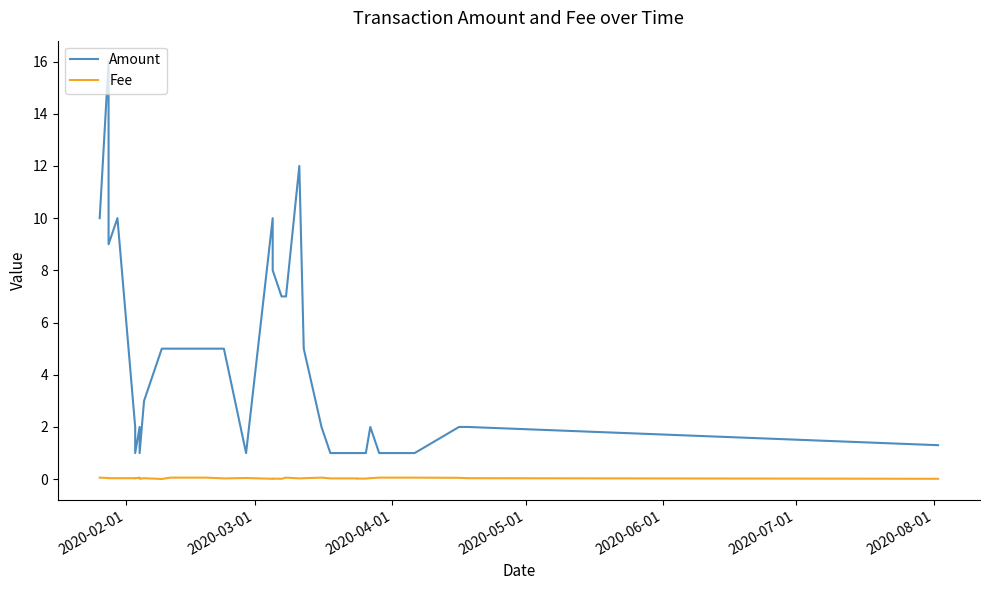

At 2020-08-01, list the series in order from largest to smallest.

Amount, Fee